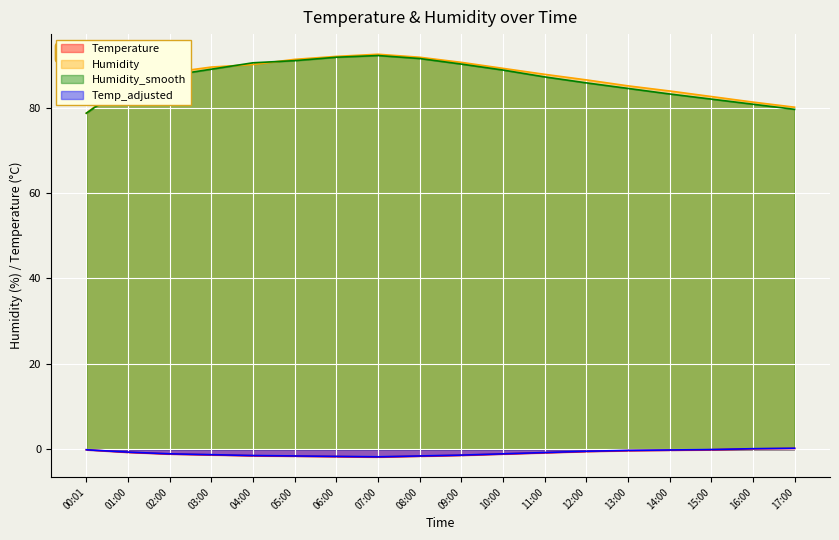

What is the minimum value for Humidity_smooth?

78.7